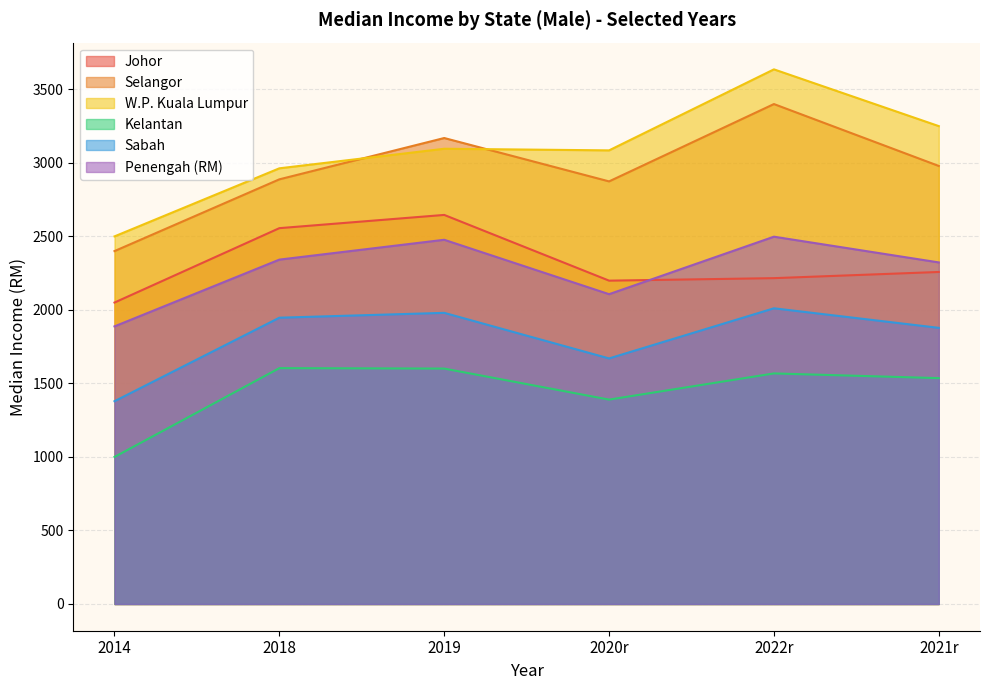

Does the chart display data point markers on the line(s)?

No